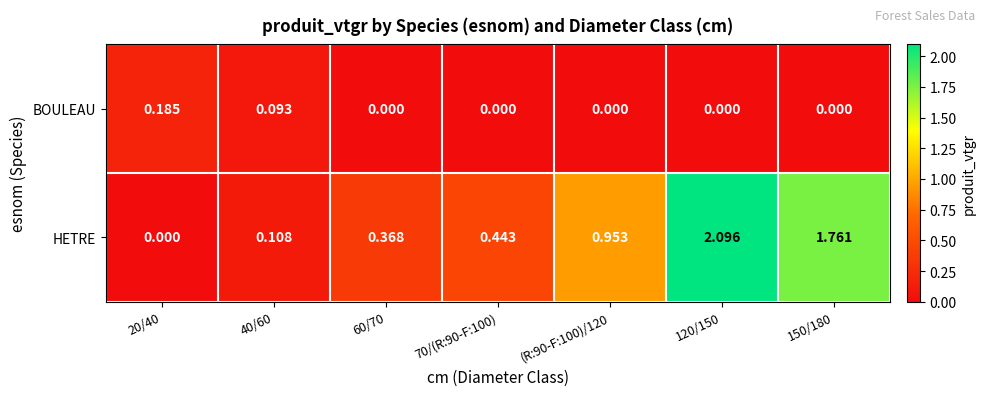

What is the total value across all series at 120/150?

2.1